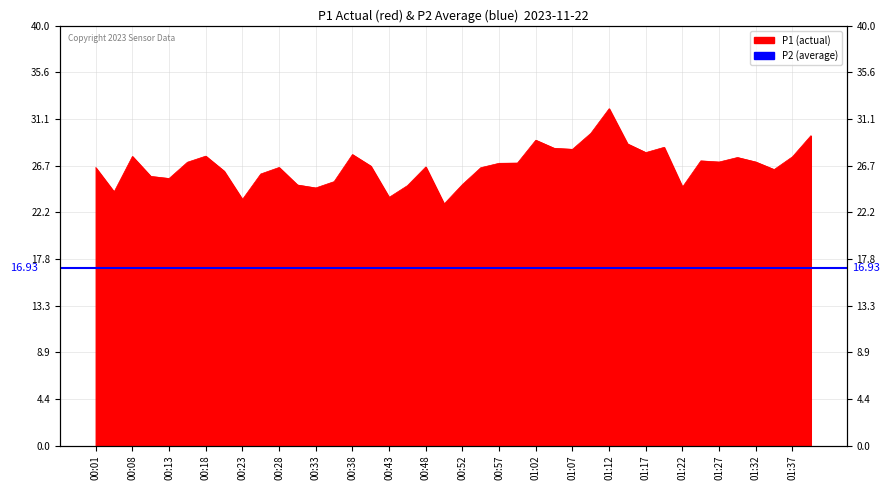

What is the difference between the maximum and minimum values?

9.1